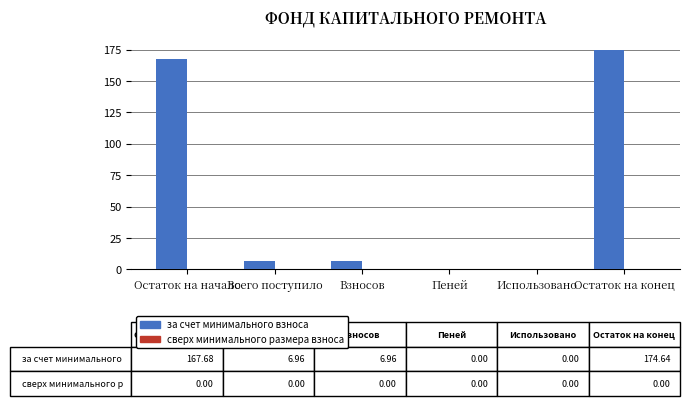

What is the greatest value displayed?

174.6